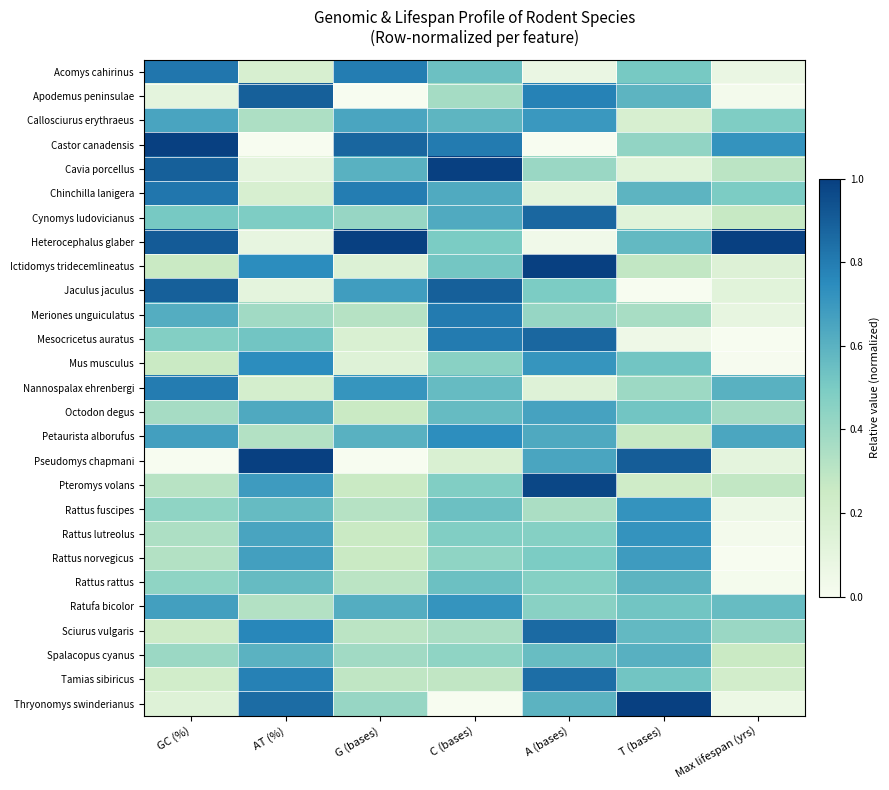

At which category is the sum across all series the highest?

C (bases)